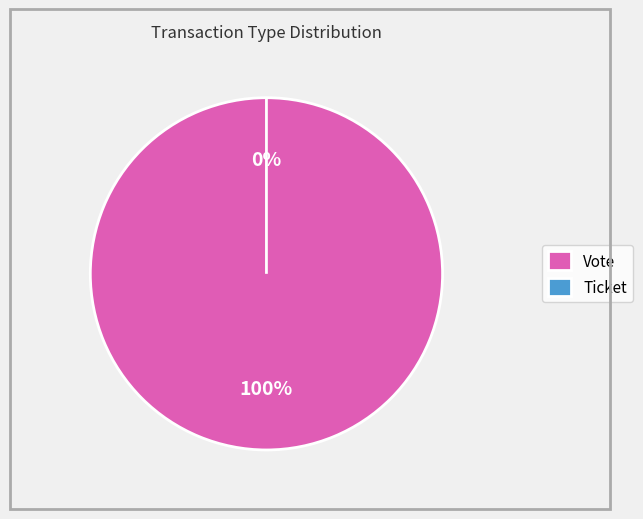

Which category has the biggest portion of the pie?

Vote